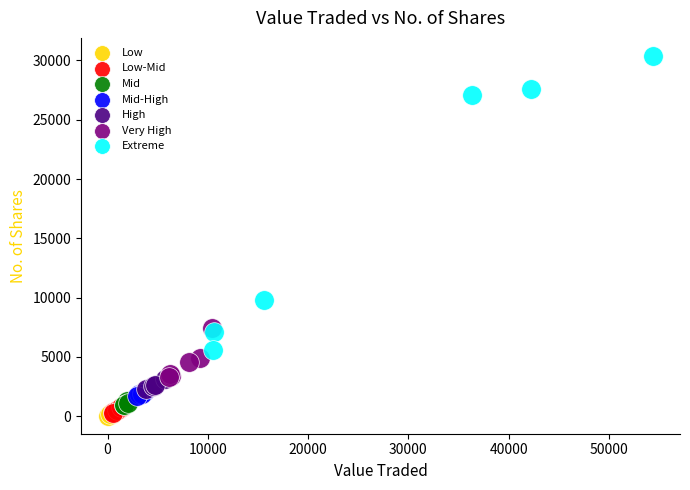

Which series has the largest Y range (max minus min)?

Extreme